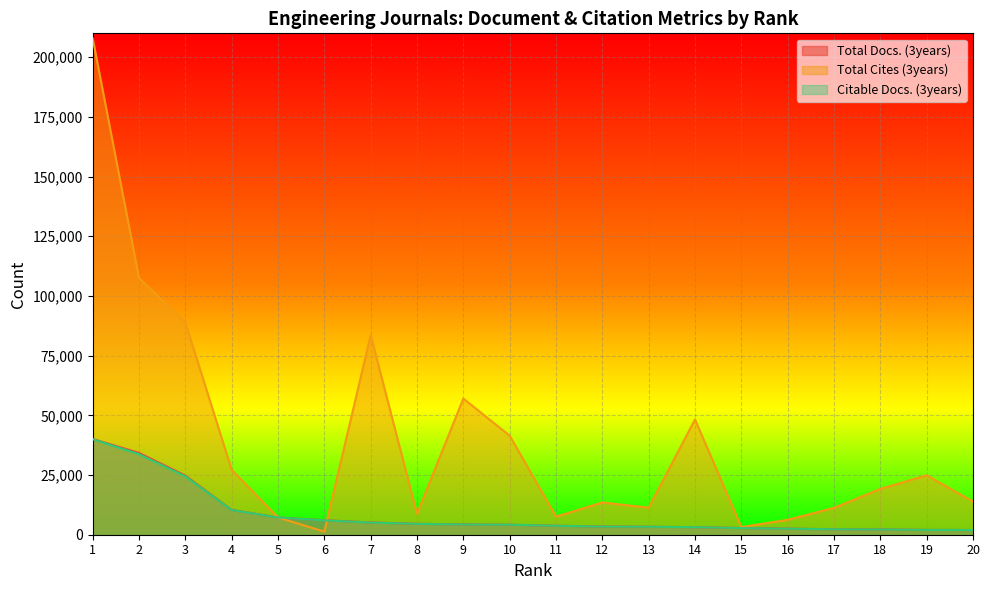

At 11, list the series in order from smallest to largest.

Citable Docs. (3years), Total Docs. (3years), Total Cites (3years)